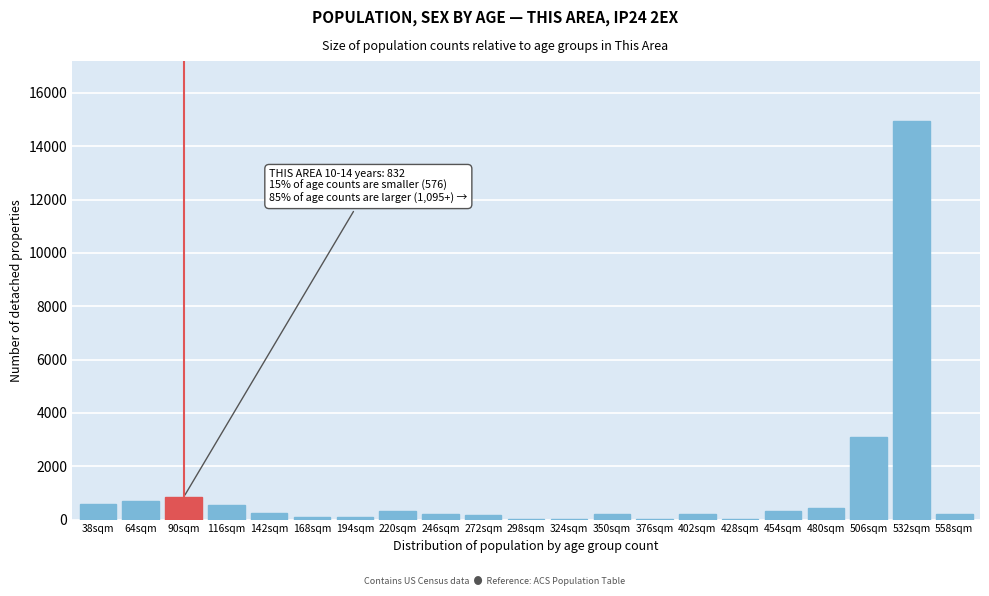

What is the sum of all values?

23206